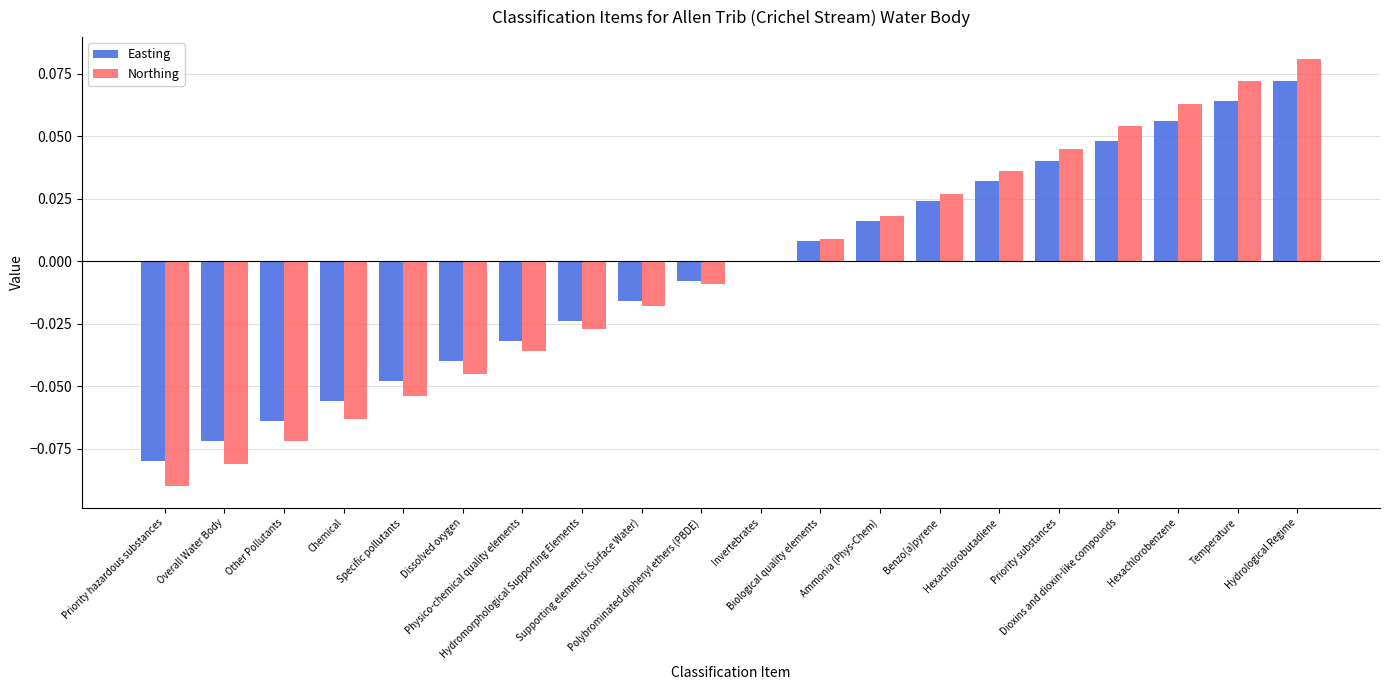

Are the bars horizontal?

No